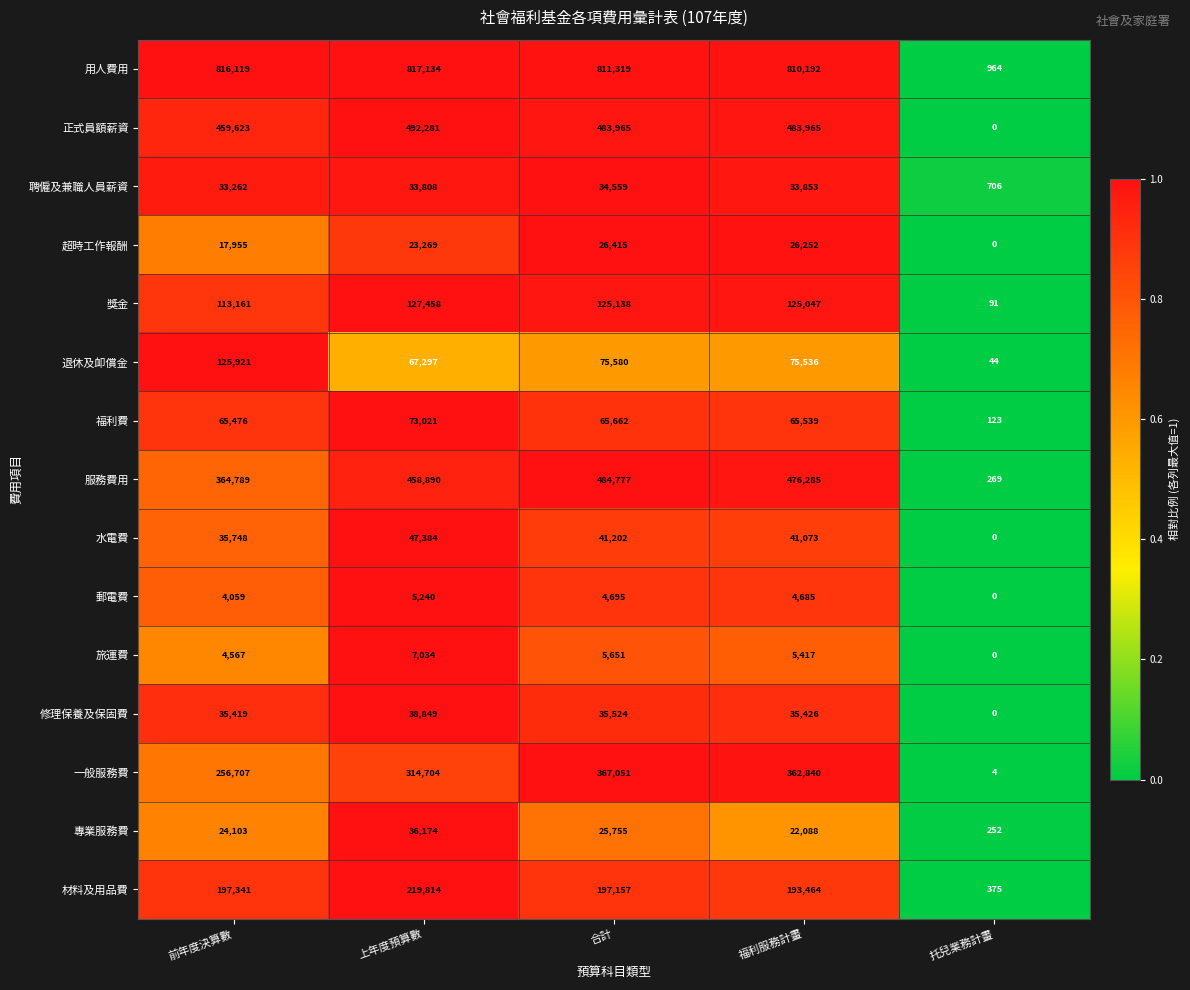

The 專業服務費 series shows 9503 at 福利服務計畫. True or false?

False